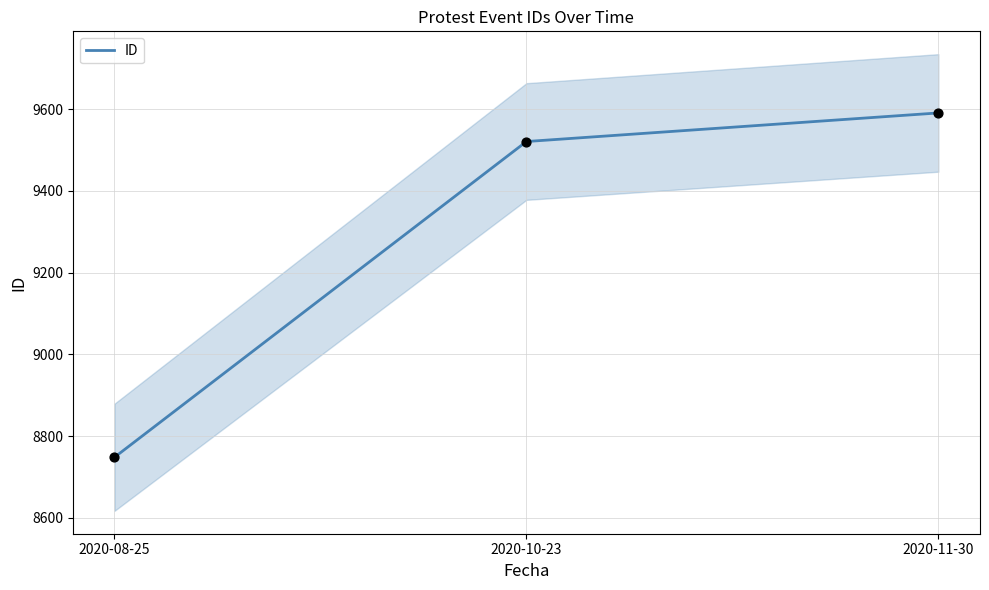

What is the change in value from 2020-08-25 to 2020-11-30?

+843